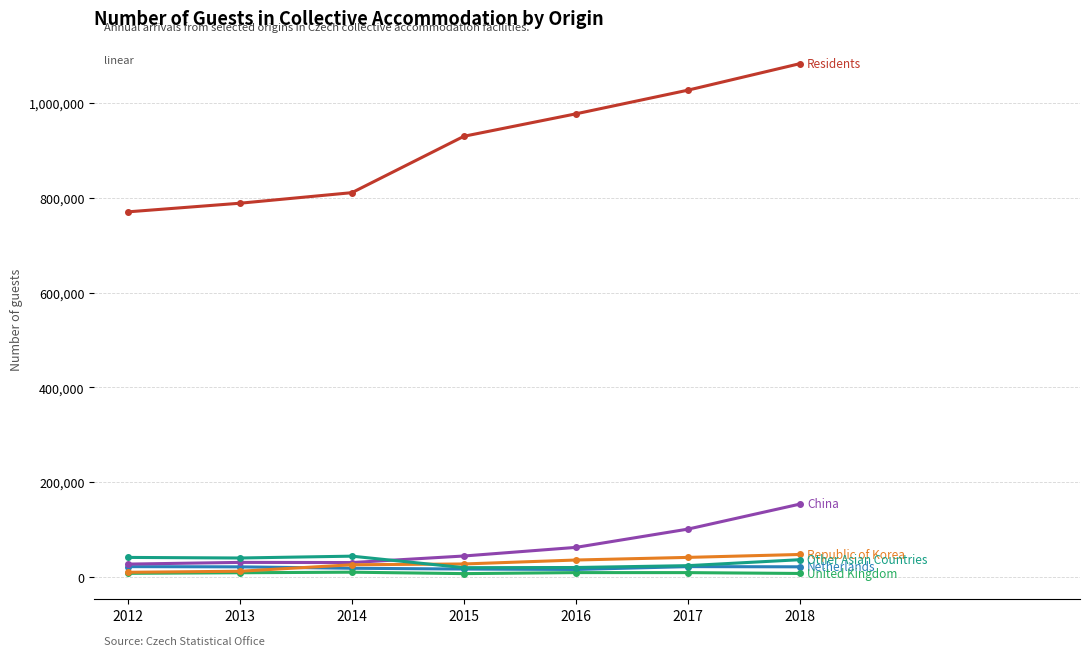

What is the maximum value shown in the chart?

1083463